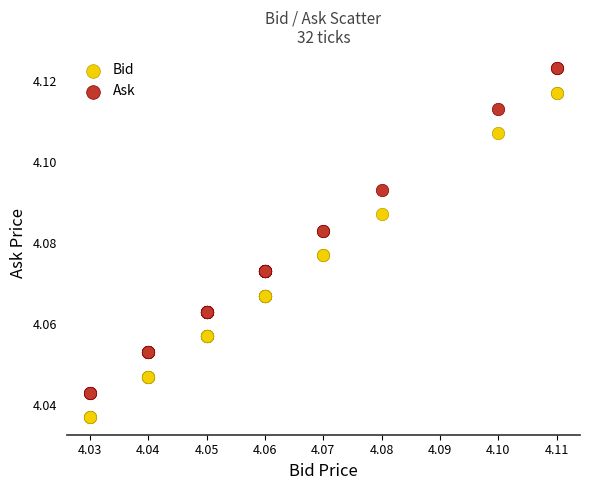

What are all the series names shown in the legend?

Bid, Ask